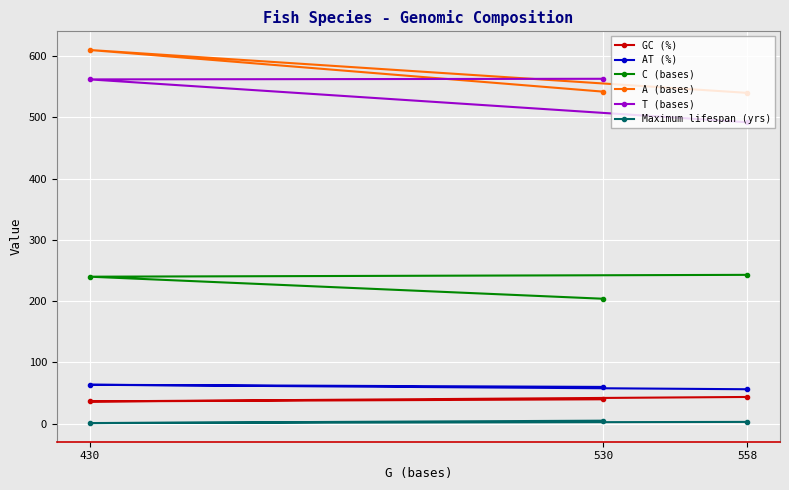

Reading left to right, extract all data points from this chart.

GC (%): 558=43.7	430=36.4	530=39.9
AT (%): 558=56.3	430=63.6	530=60.1
C (bases): 558=243.0	430=240.0	530=204.0
A (bases): 558=540.0	430=610.0	530=542.0
T (bases): 558=492.0	430=562.0	530=563.0
Maximum lifespan (yrs): 558=3.0	430=1.1	530=5.0